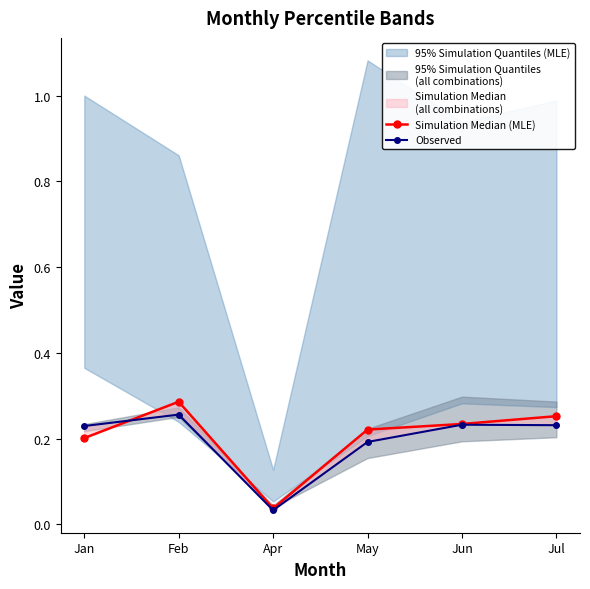

How many series are shown in this chart?

2